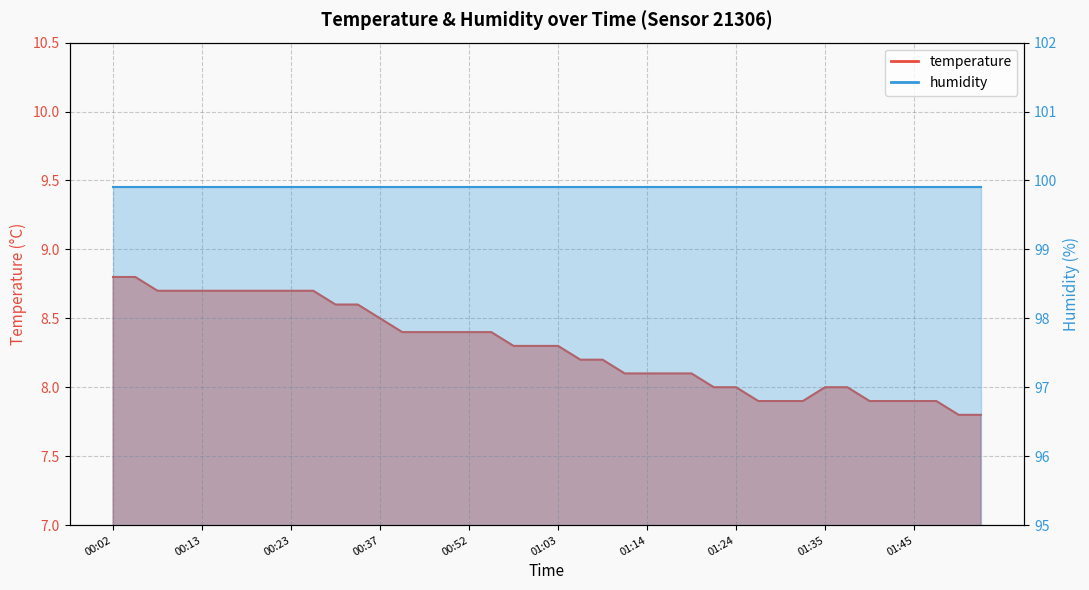

Rank the categories by value from highest to lowest.

00:02, 00:04, 00:07, 00:10, 00:13, 00:15, 00:18, 00:21, 00:23, 00:26, 00:32, 00:34, 00:37, 00:43, 00:46, 00:49, 00:52, 00:55, 00:57, 01:00, 01:03, 01:05, 01:08, 01:11, 01:14, 01:16, 01:19, 01:22, 01:24, 01:35, 01:38, 01:27, 01:30, 01:33, 01:40, 01:43, 01:45, 01:48, 01:51, 01:53